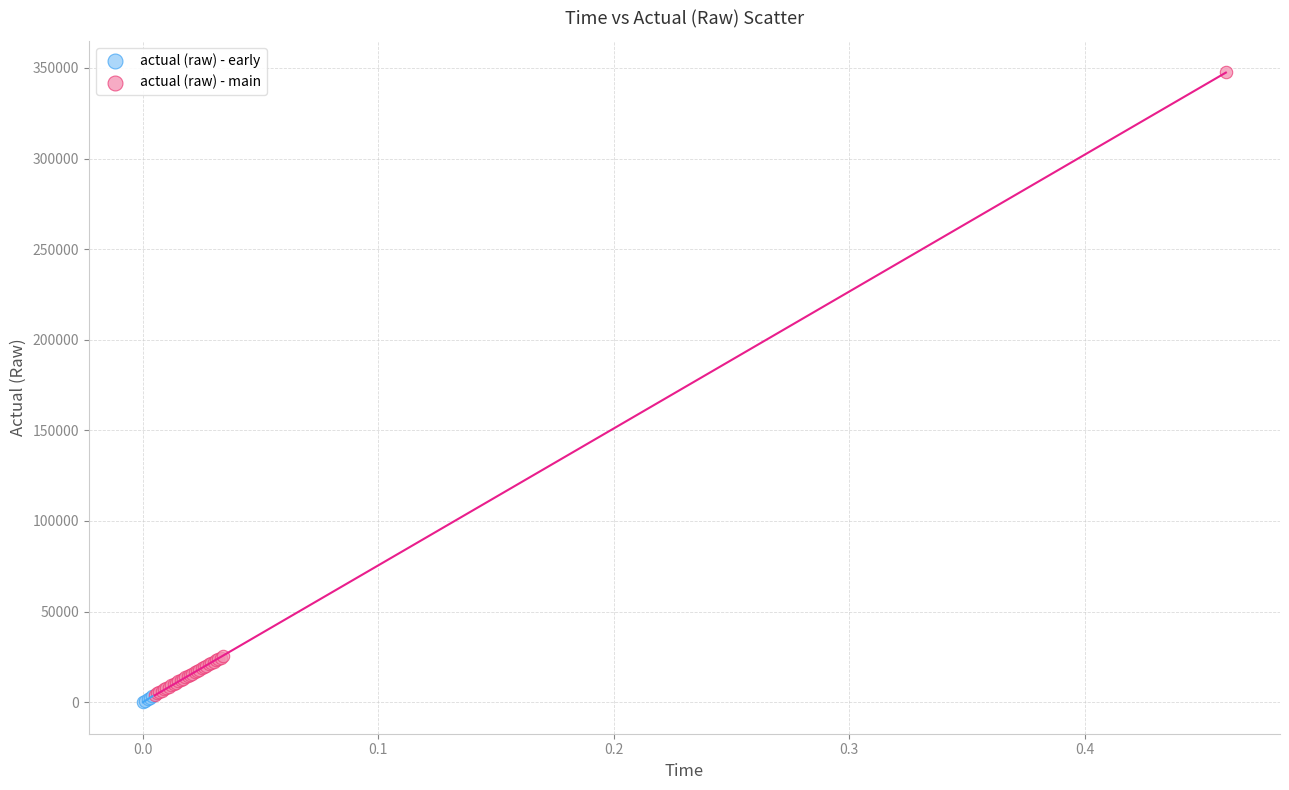

Which series has the widest spread of Y values?

actual (raw) - main